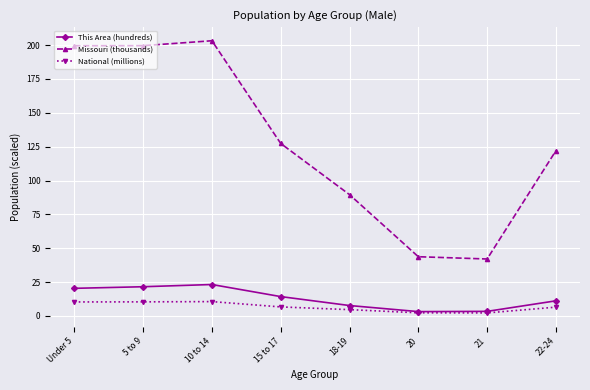

What is the total value across all series at 15 to 17?

148.3